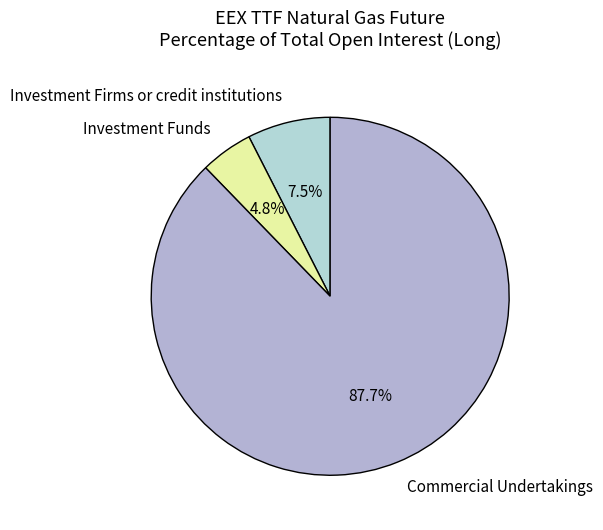

Between Investment Firms or credit institutions and Investment Funds, which is larger?

Investment Firms or credit institutions